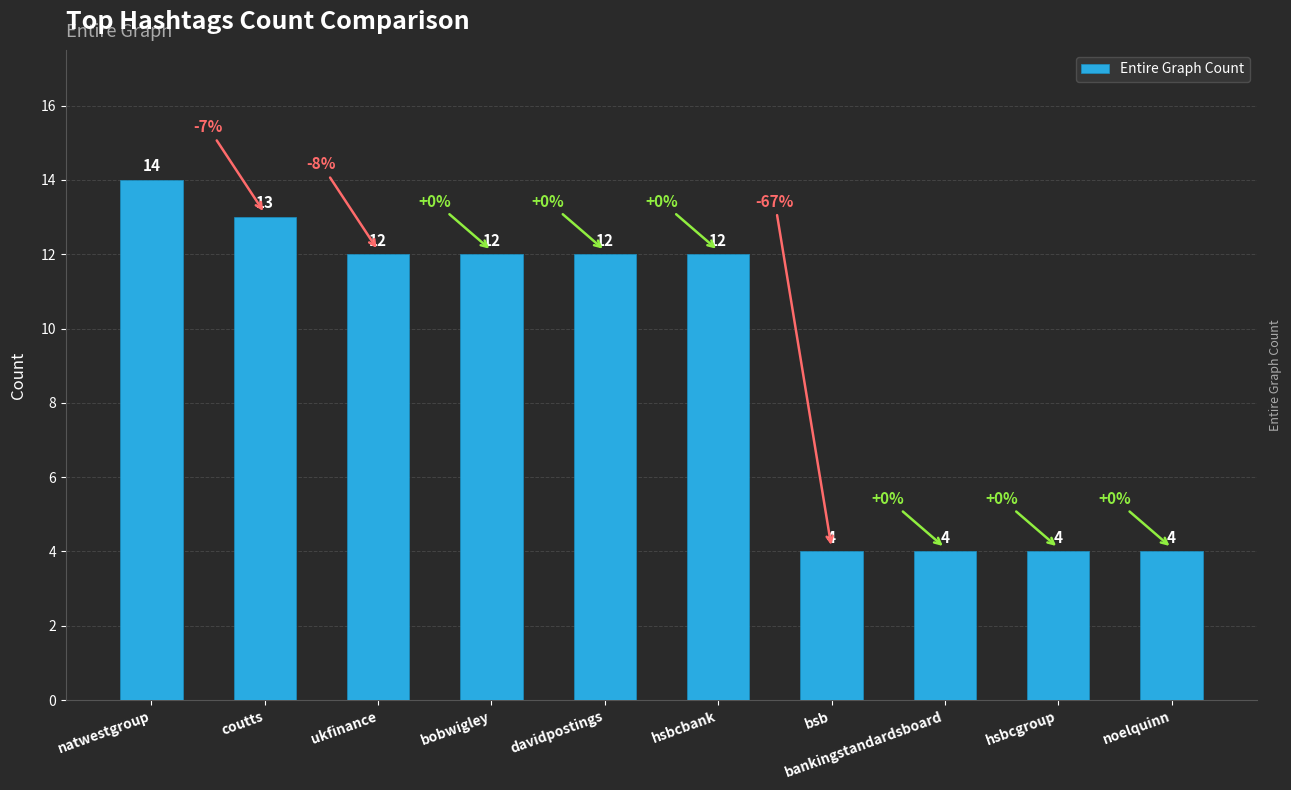

Reading left to right, extract all data points from this chart.

natwestgroup=14	coutts=13	ukfinance=12	bobwigley=12	davidpostings=12	hsbcbank=12	bsb=4	bankingstandardsboard=4	hsbcgroup=4	noelquinn=4